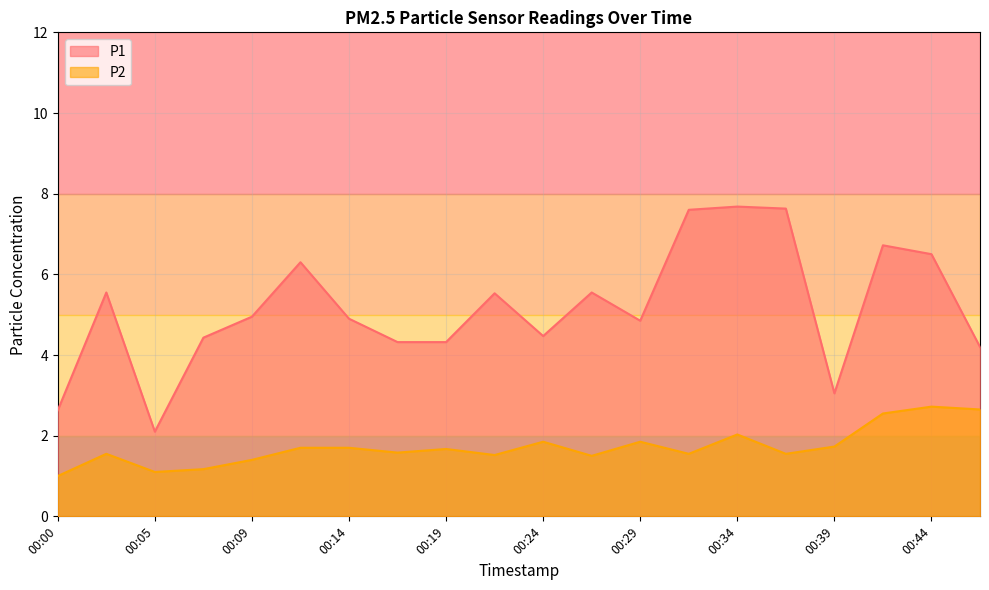

Does the chart have visible grid lines?

Yes